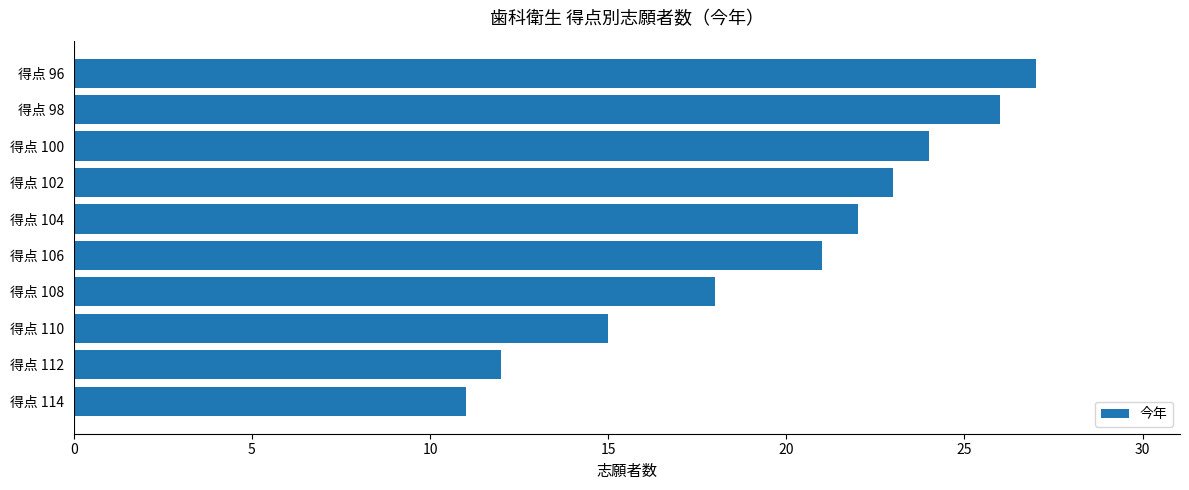

What is the difference between the second highest and minimum values?

15